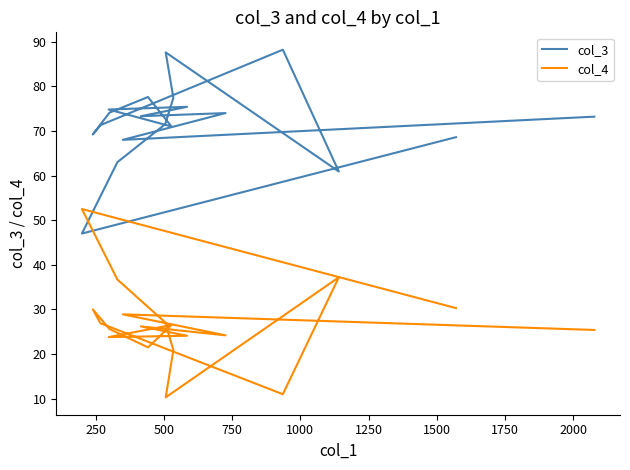

How many interior local peaks does the col_3 series have?

5